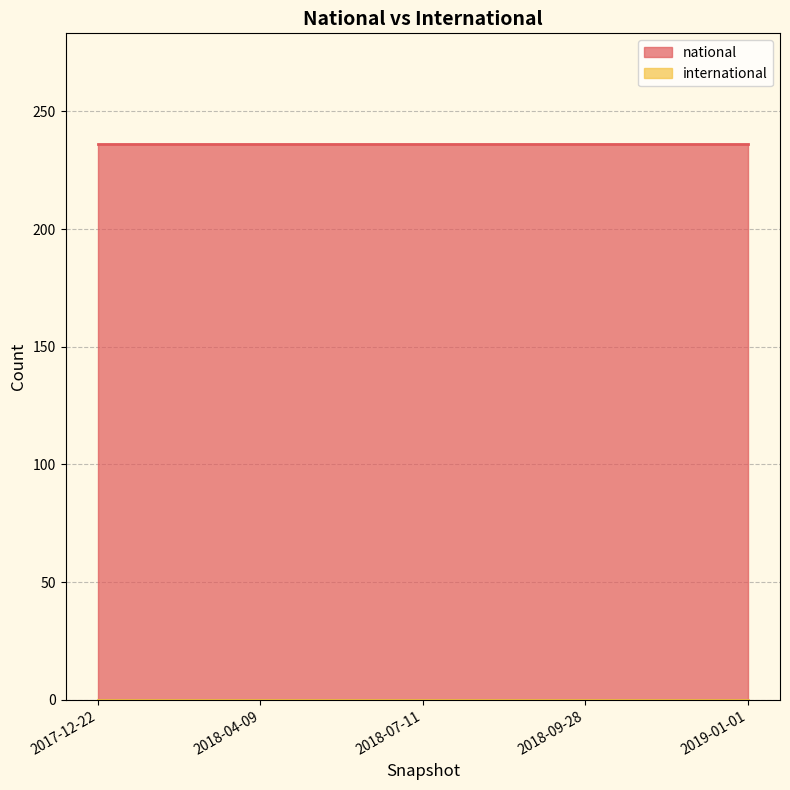

What is the greatest value displayed?

236